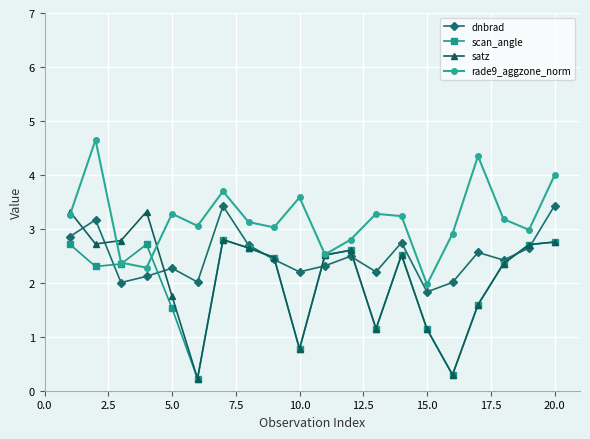

How many data points does each series have?

20